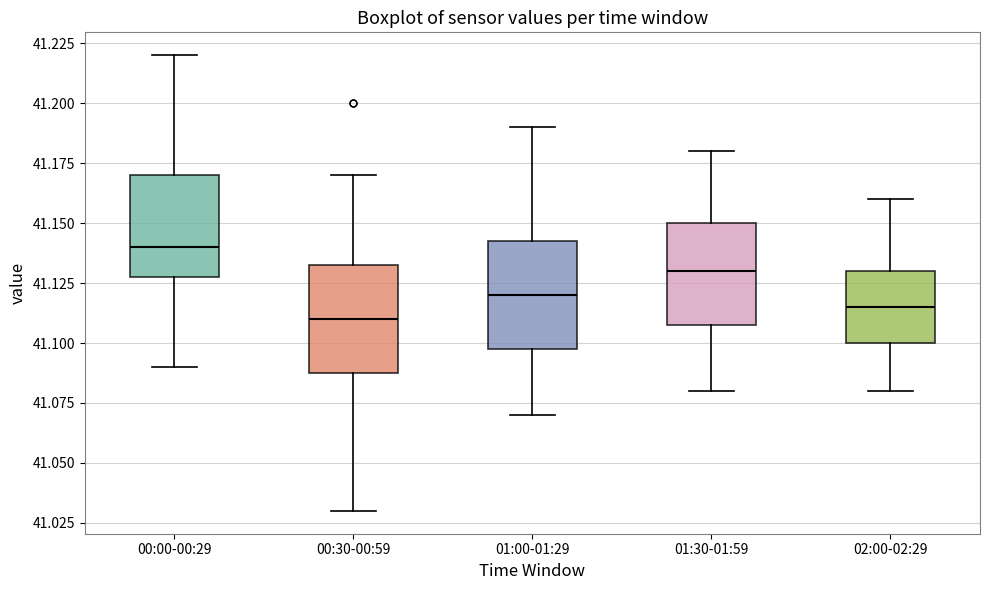

Which box has the highest median line?

00:00-00:29